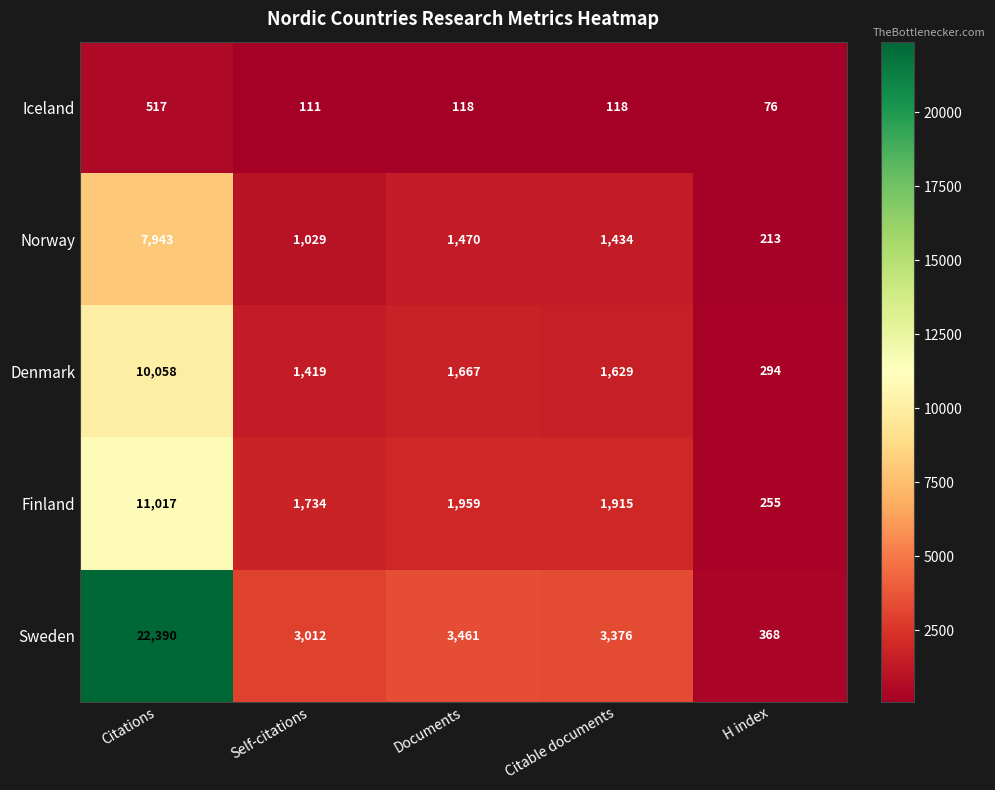

What is the approximate value of Denmark at Citations?

10058